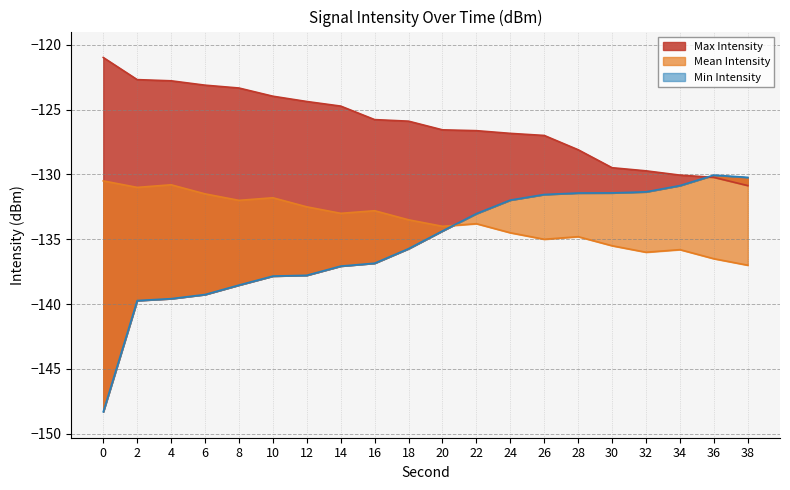

The value of Min Intensity at 30 is -131.4. True or false?

True